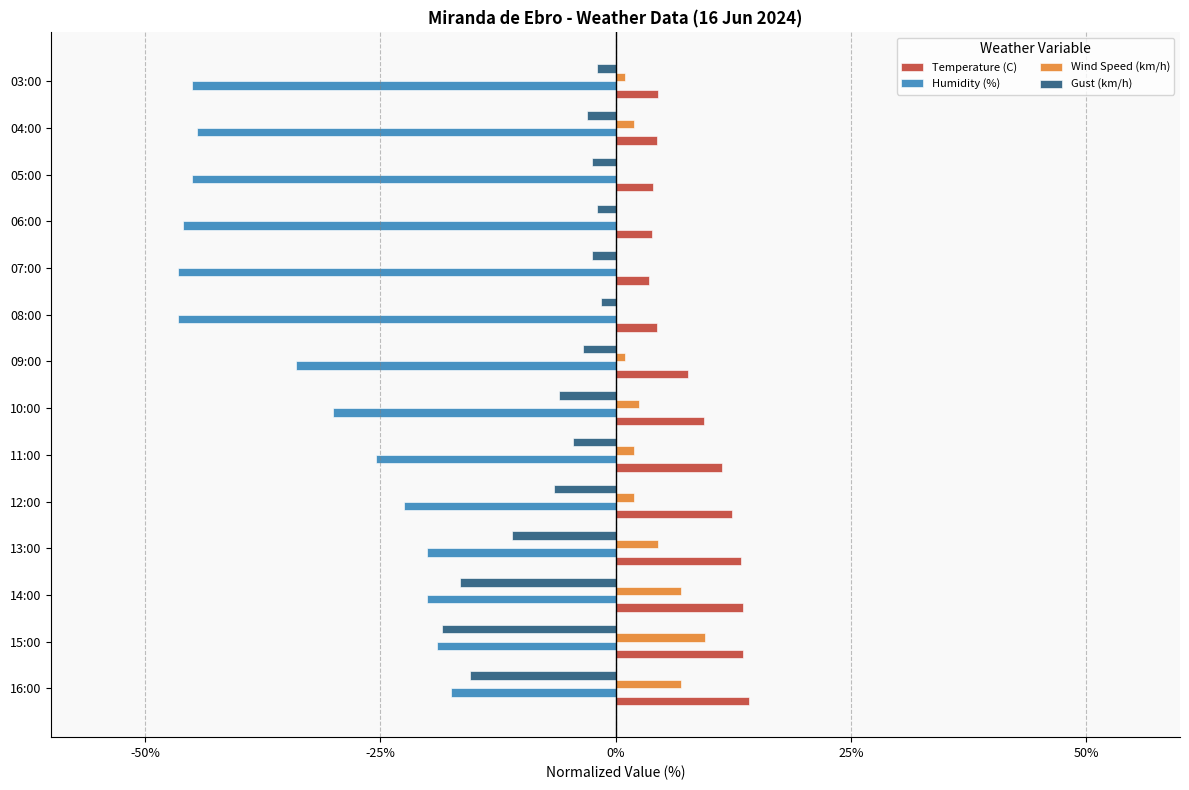

What is the sum of all Gust (km/h) values?

-95.5